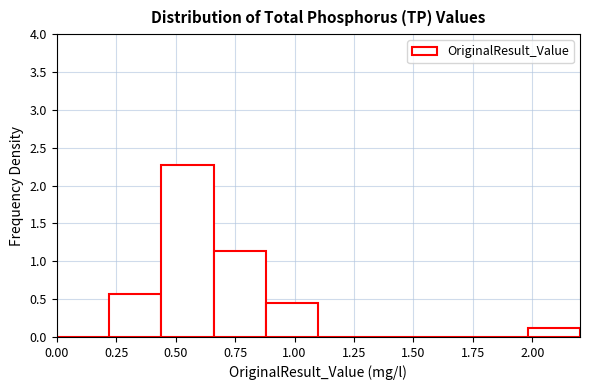

Reading left to right, list every bar in this chart as the range it spans on the x-axis followed by its height. Neither the bar edges nor the heights are printed on the chart, so give them approximately, as read against the axes.

0.00 to 0.22: 0
0.22 to 0.44: 0.55
0.44 to 0.66: 2.25
0.66 to 0.88: 1.15
0.88 to 1.10: 0.45
1.10 to 1.32: 0
1.32 to 1.54: 0
1.54 to 1.76: 0
1.76 to 1.98: 0
1.98 to 2.20: 0.10